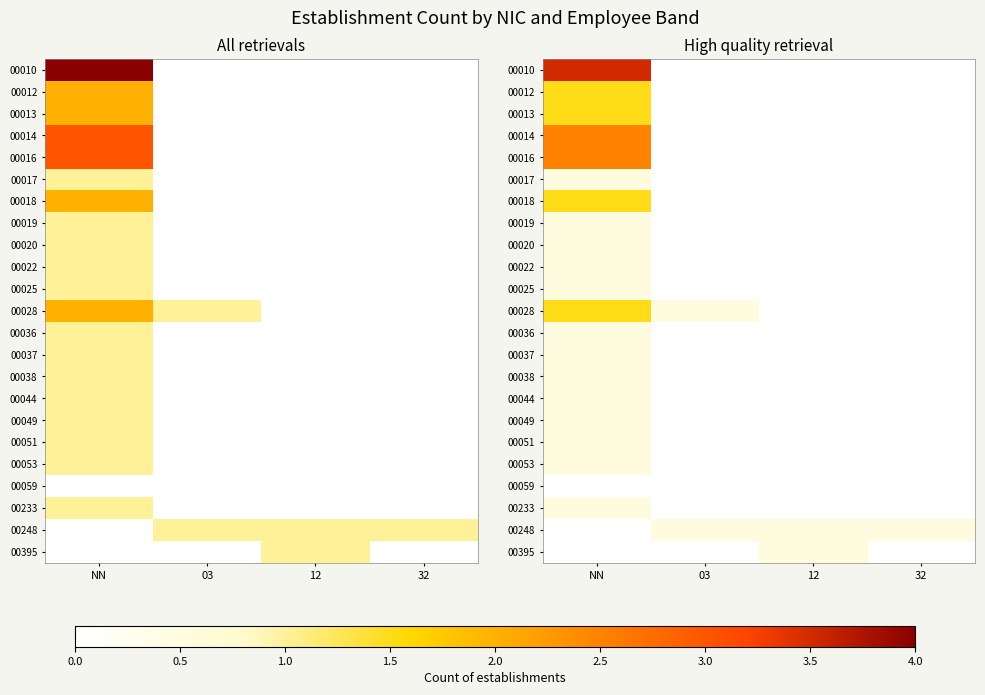

Which category has the lowest value in the 00019 series?

03